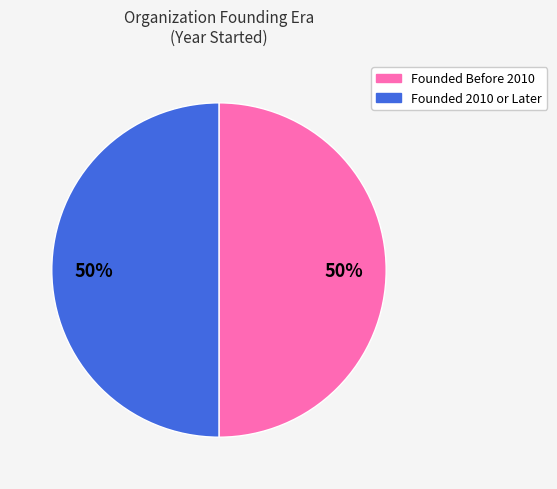

To the nearest percent, what is the average slice percentage?

50%